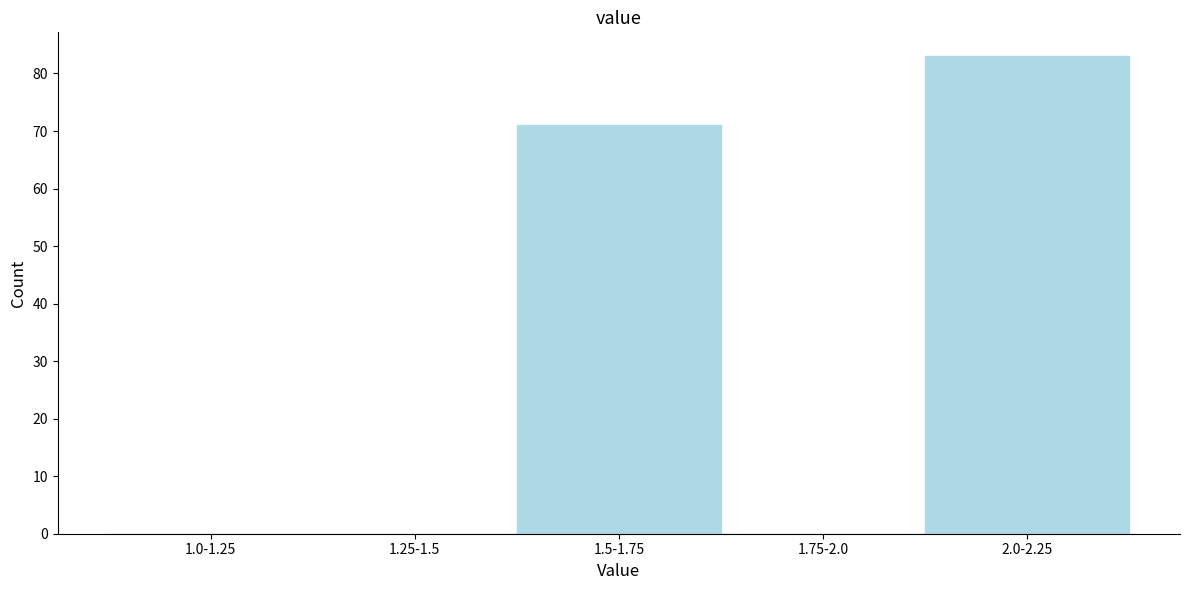

Reading left to right, extract all data points from this chart.

1.0-1.25=0	1.25-1.5=0	1.5-1.75=71	1.75-2.0=0	2.0-2.25=83